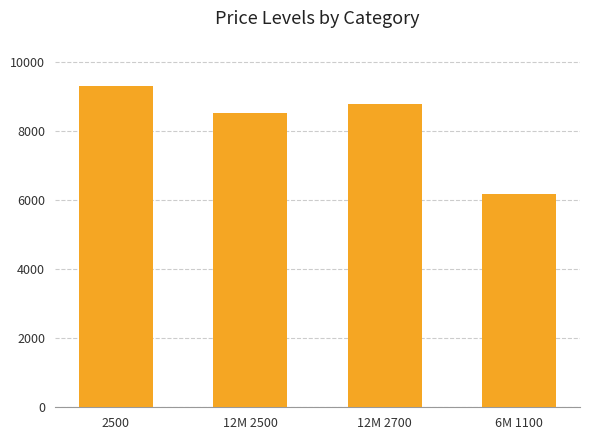

Reading left to right, what are all the values shown in this chart?

2500=9304	12M 2500=8538	12M 2700=8783	6M 1100=6164